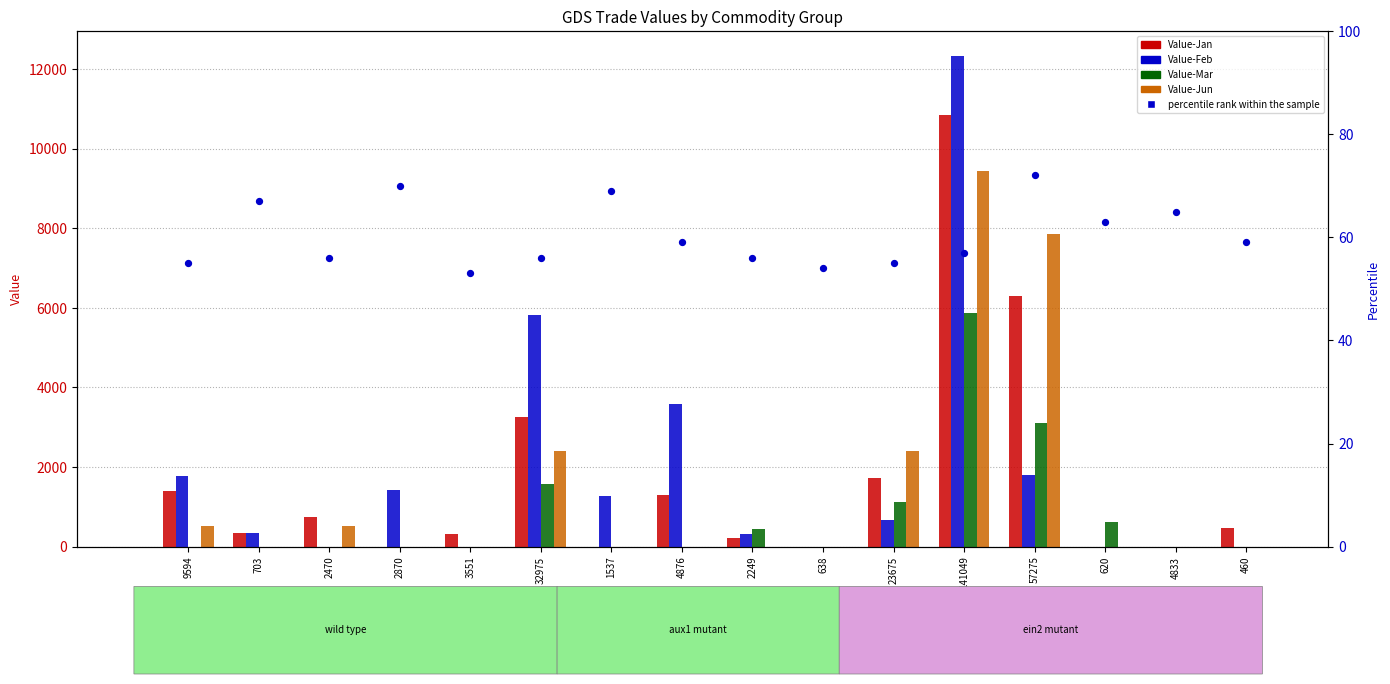

Is the value of percentile rank within the sample at 2870 greater than the value of Value-Jan at 2249?

No